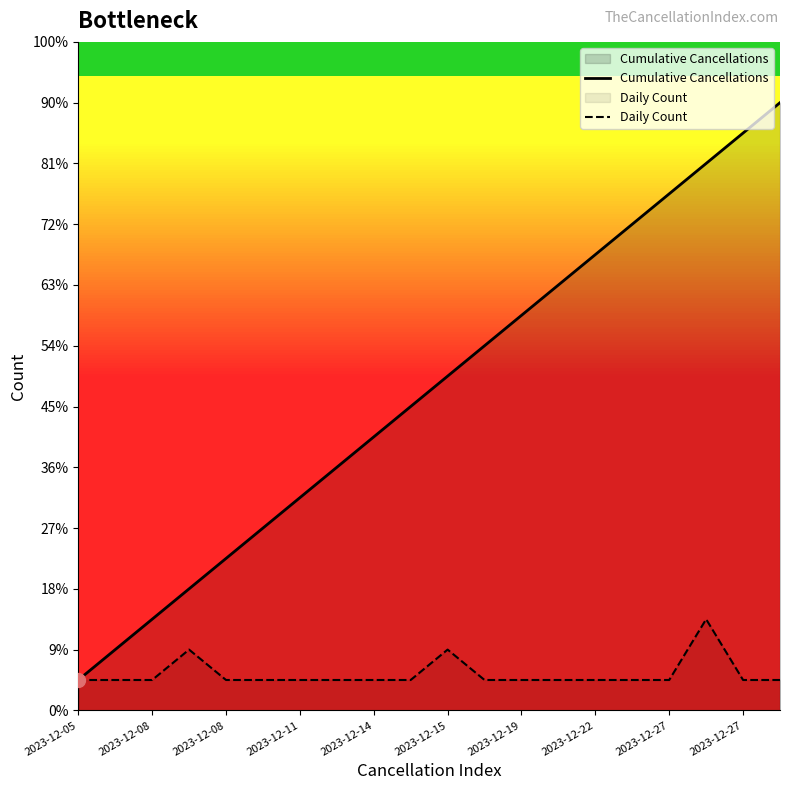

True or false: Daily Count and Cumulative Cancellations cross at least once.

False